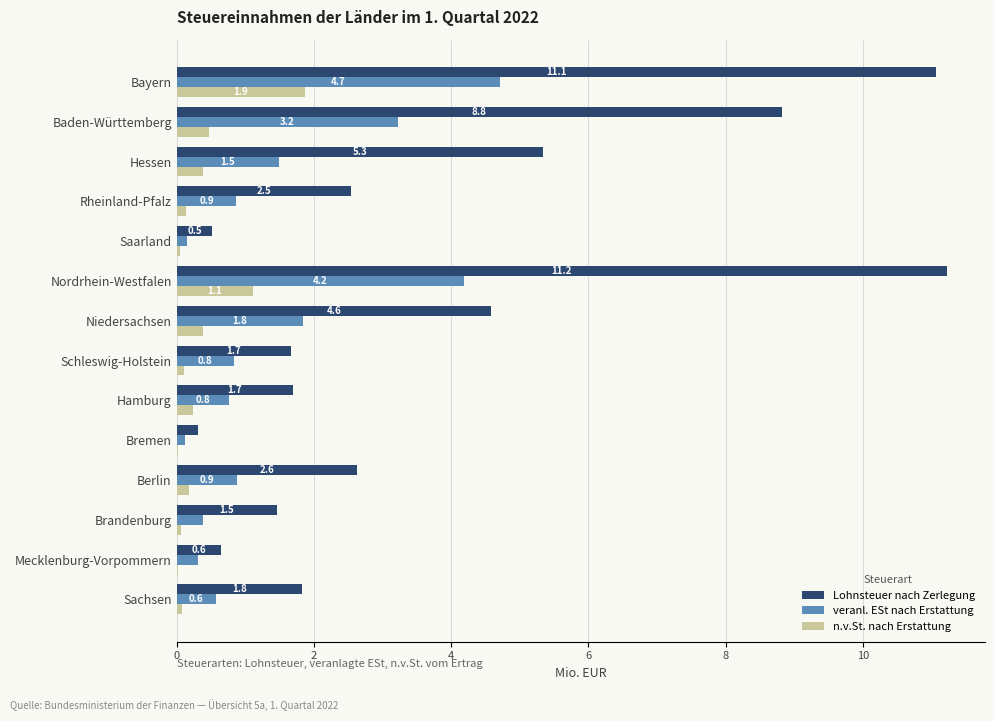

At which category is the sum across all series the highest?

Bayern